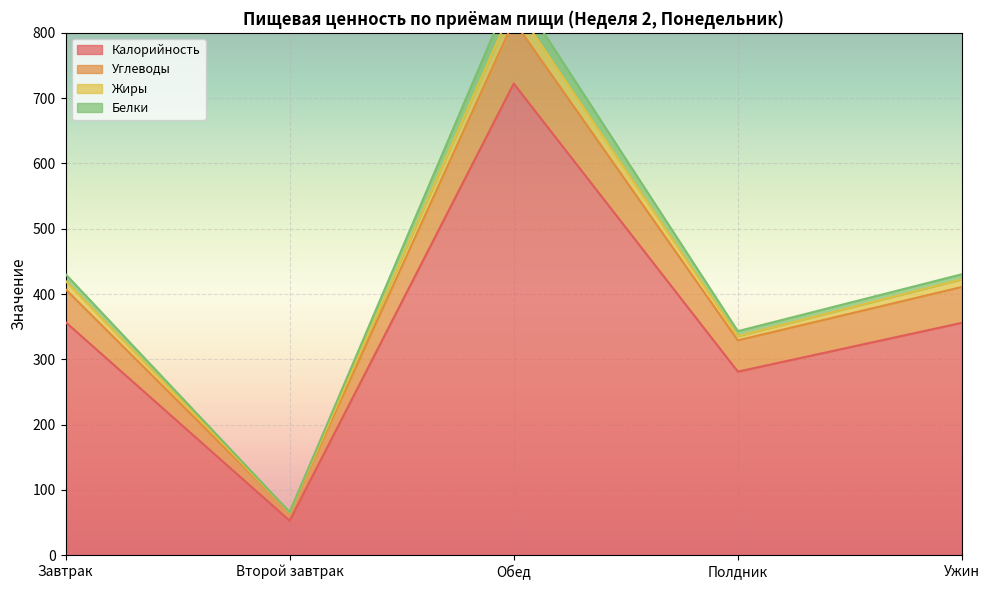

Reading right to left, what are all the values shown in this chart?

Калорийность: 355.9	281.1	722.3	52.8	357.0
Углеводы: 410.8	329.0	818.2	65.5	407.3
Жиры: 422.5	335.6	843.7	65.5	420.1
Белки: 430.3	343.1	870.8	66.0	430.4